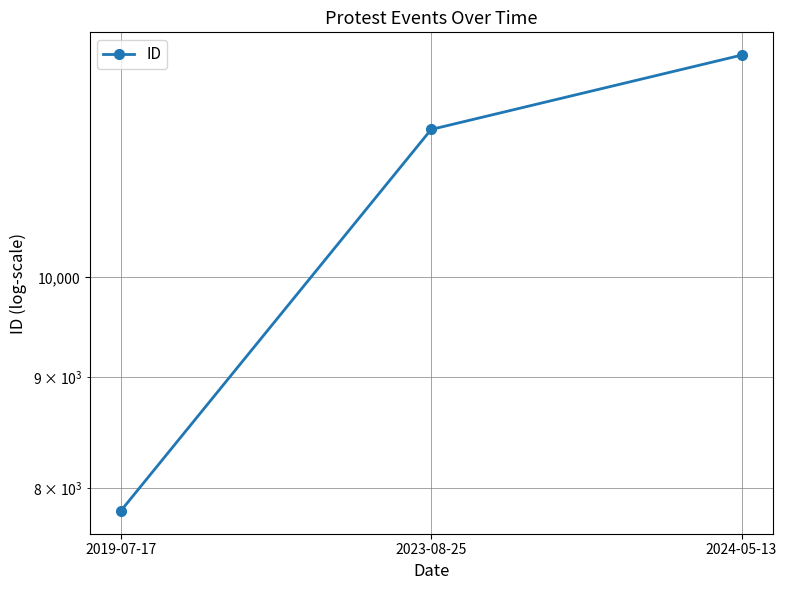

The value at 2019-07-17 is 7807. True or false?

True